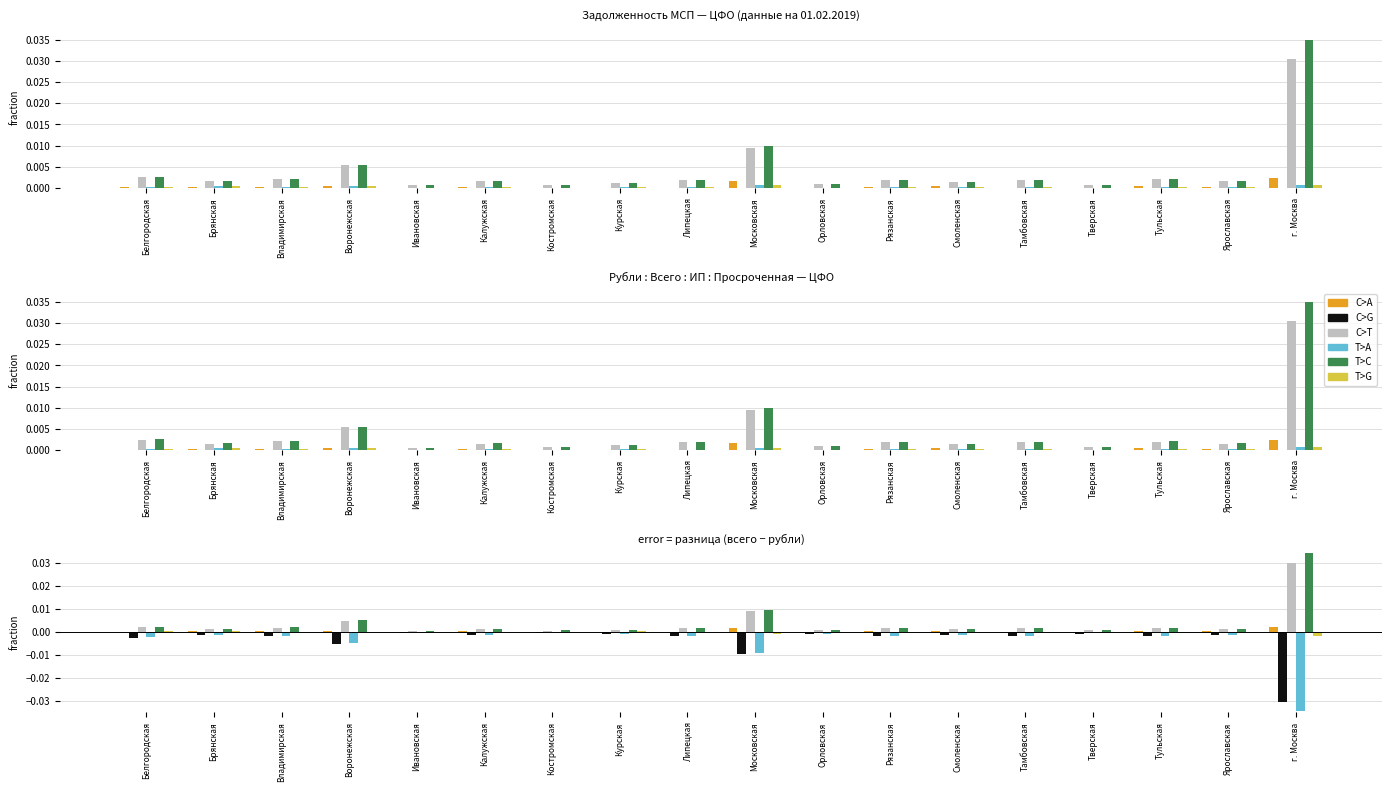

What is the label of the 18th bar from the right?

Белгородская